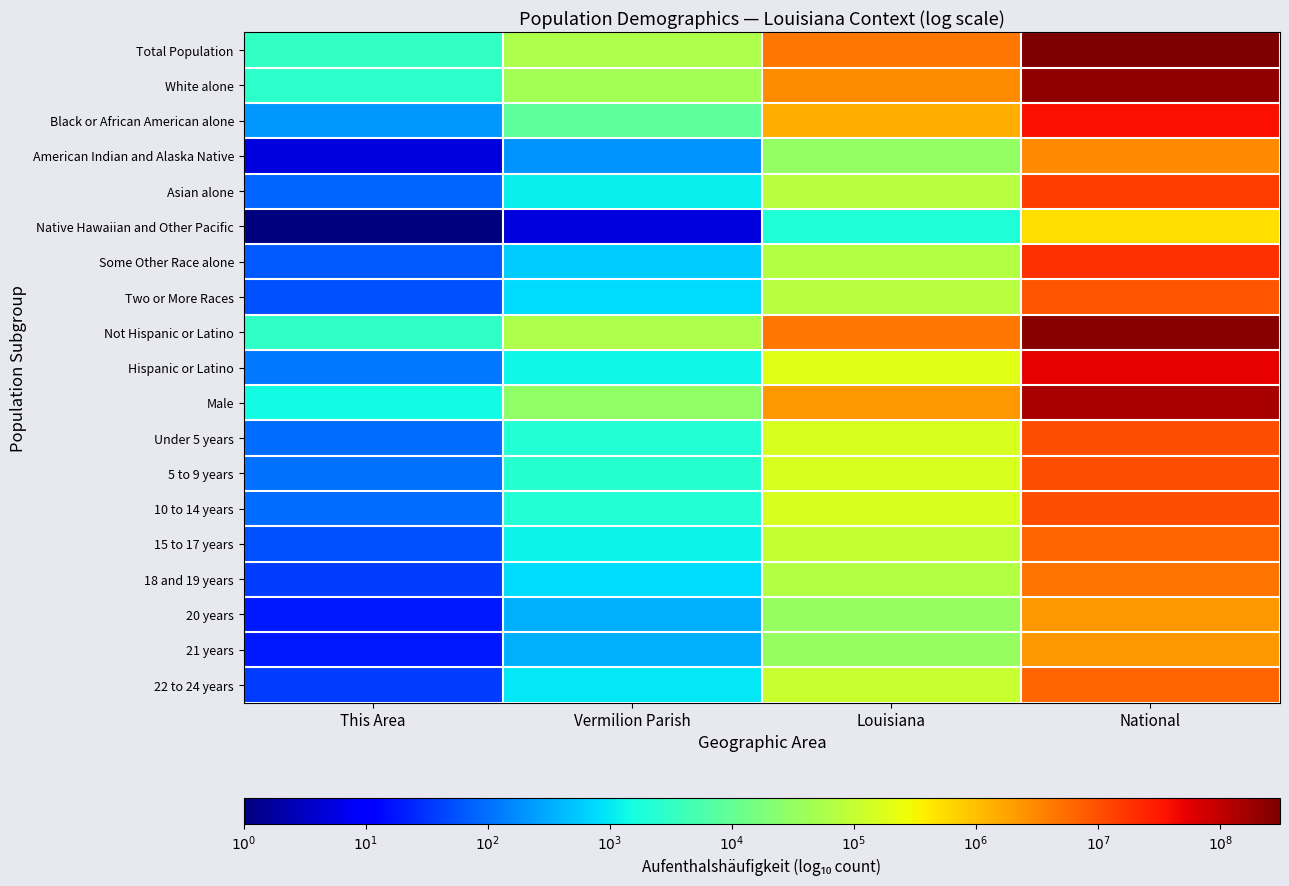

What is the spread (max minus min) of values at Vermilion Parish?

4.1